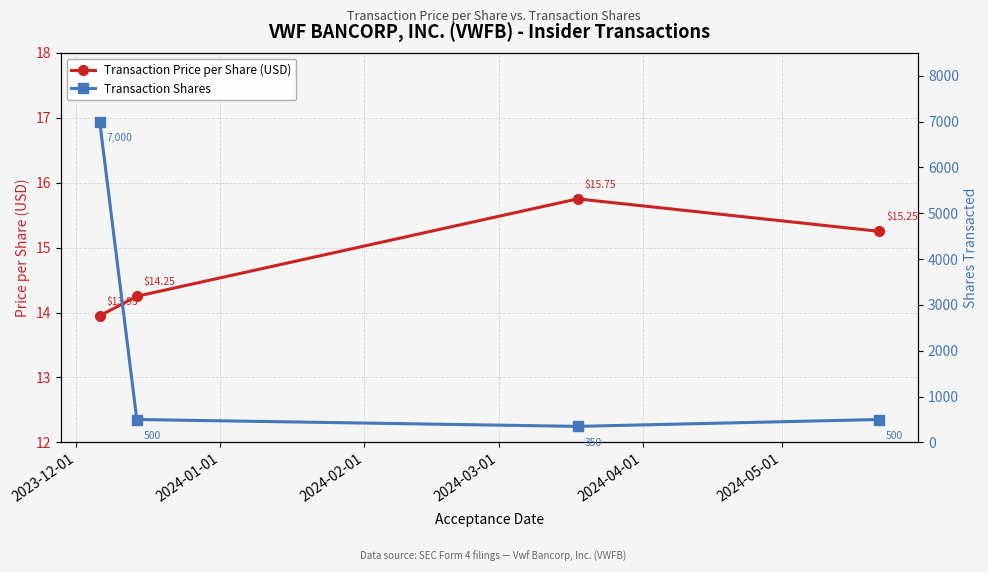

What are all the series names shown in the legend?

Transaction Price per Share (USD), Transaction Shares